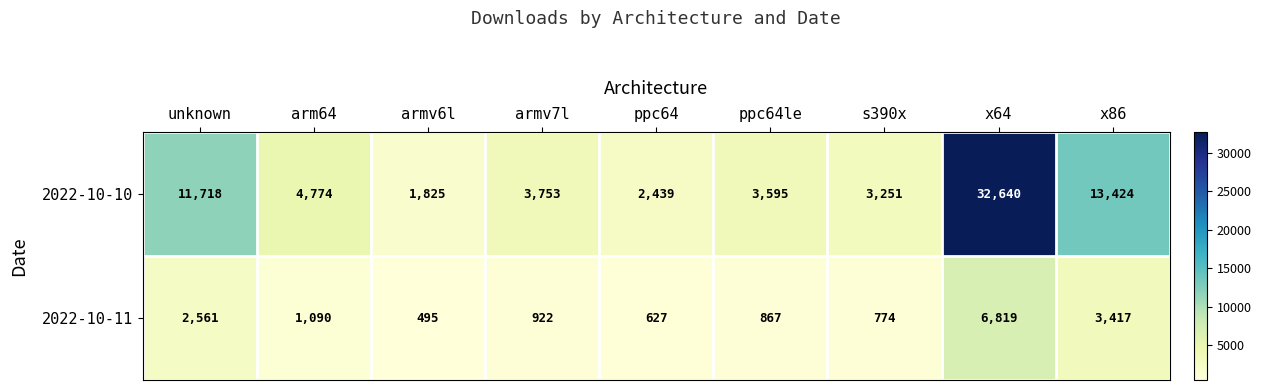

Which series has the largest range (max minus min)?

2022-10-10